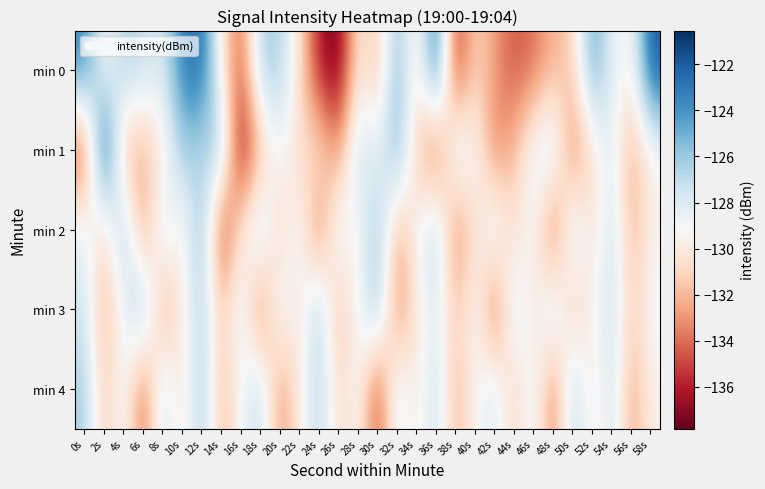

How many distinct data groups are displayed?

5